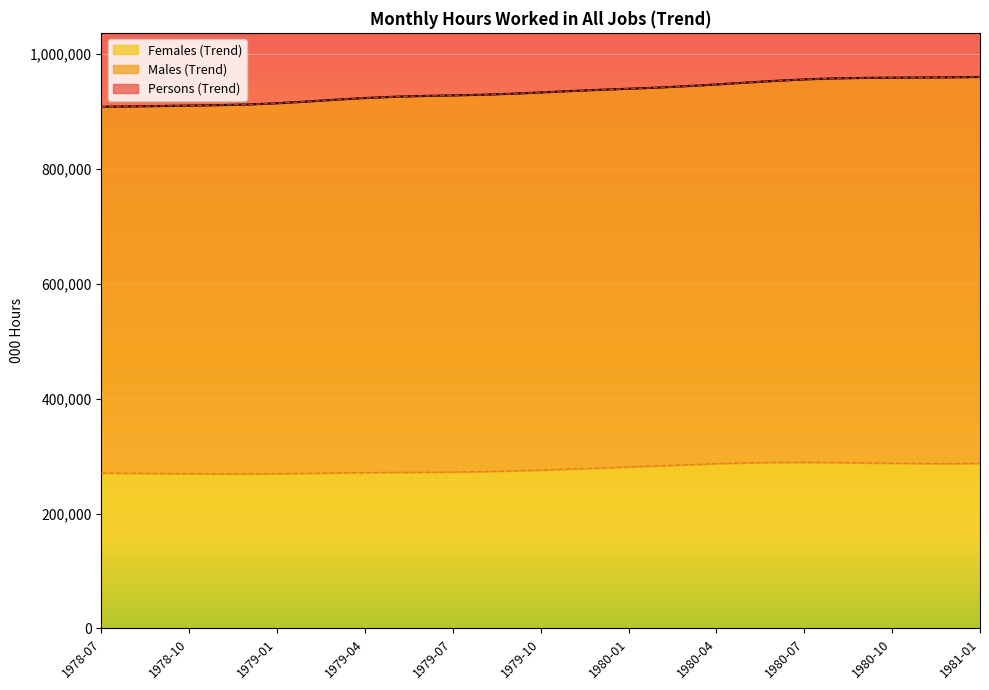

Does the chart display data point markers on the line(s)?

No